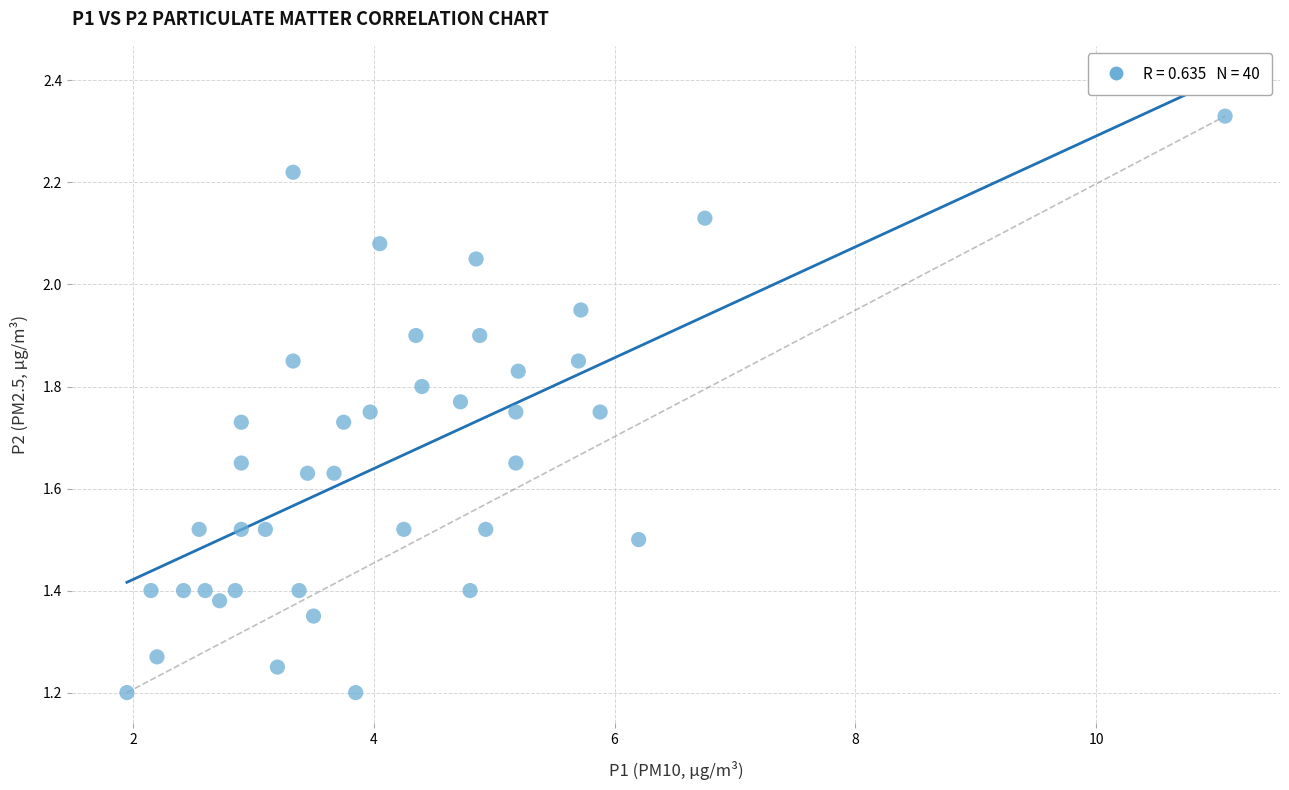

What is the range of X values (max minus min)?

9.1